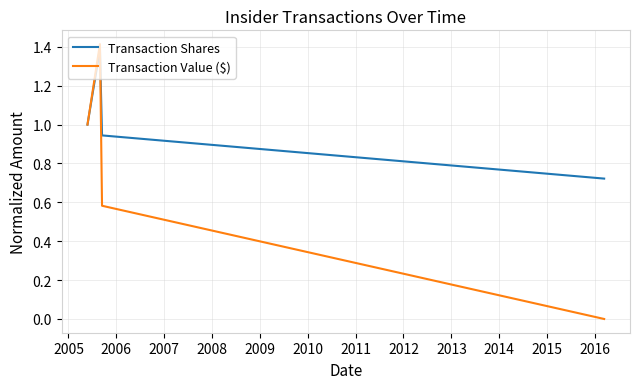

Does the chart display data point markers on the line(s)?

No